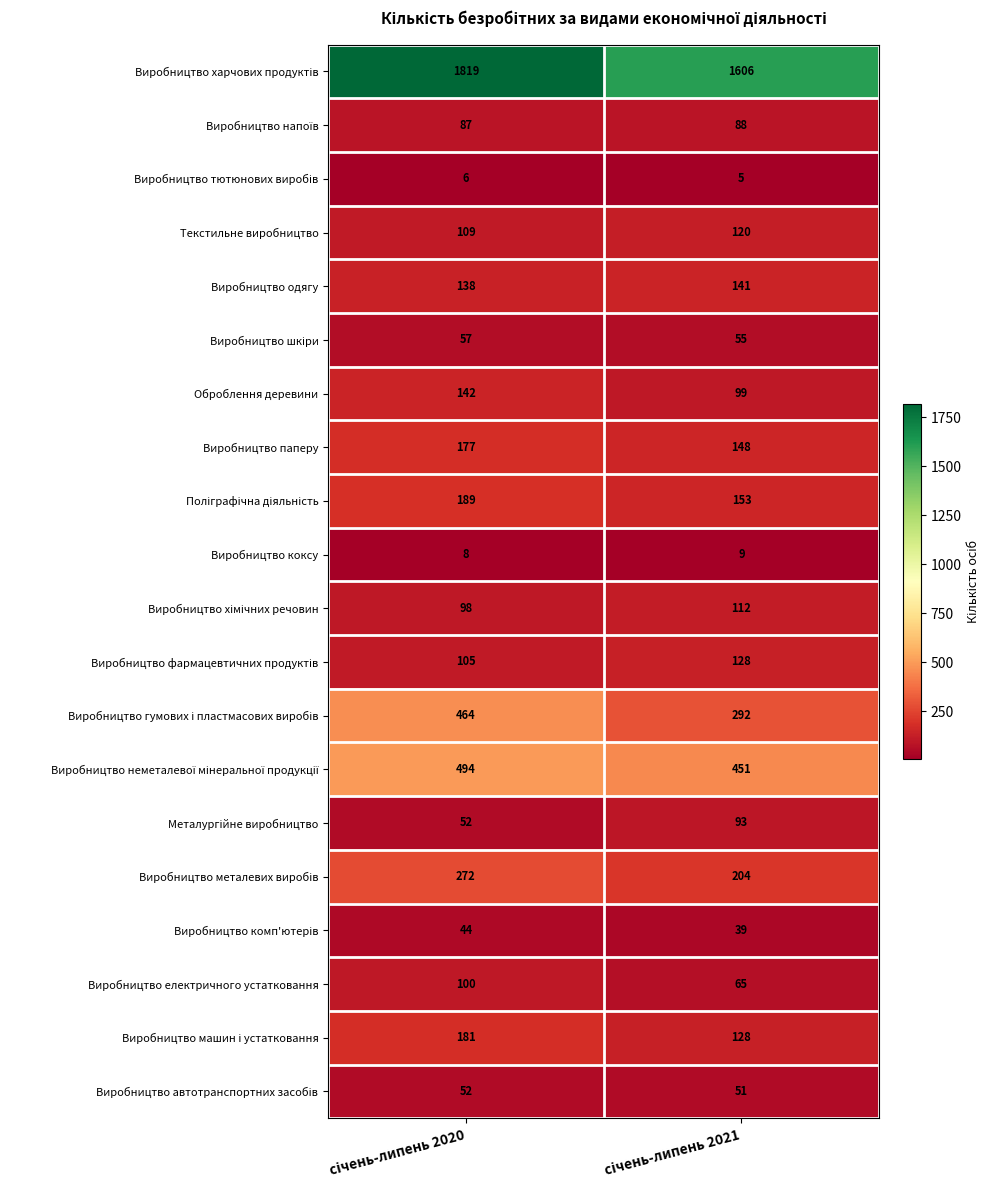

What is the minimum value shown in the chart?

5